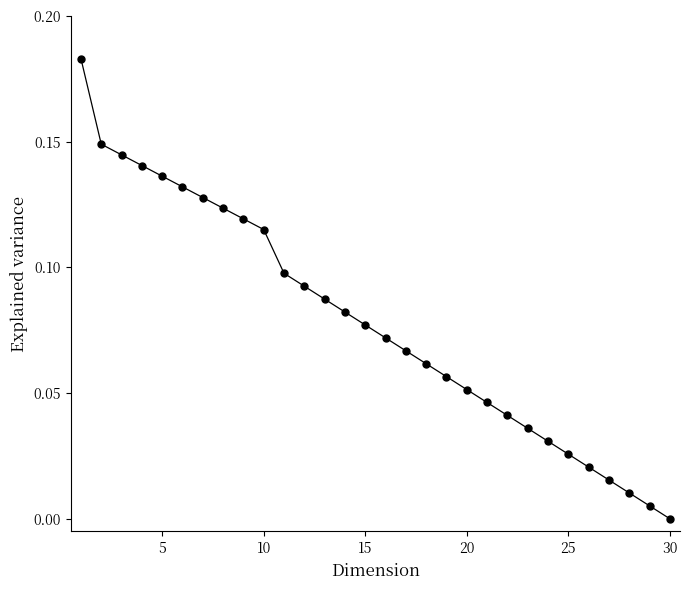

True or false: the data has more than 2 interior local peaks.

False